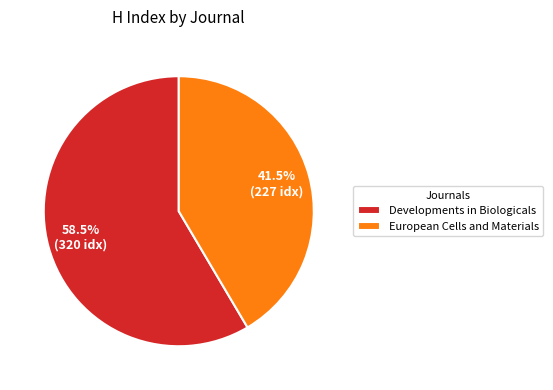

Rank the categories by value from highest to lowest.

Developments in Biologicals, European Cells and Materials